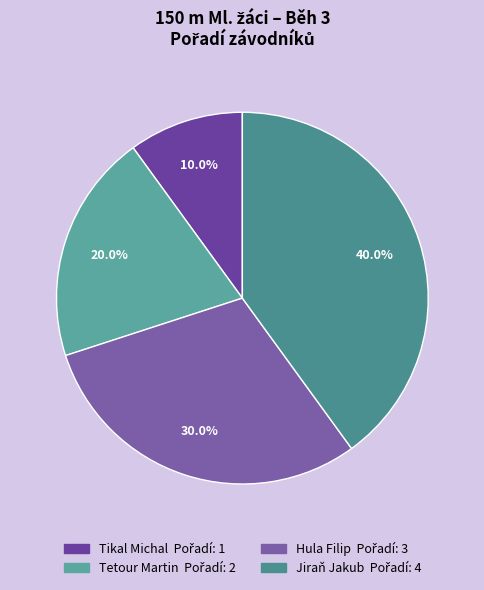

How many segments does this pie chart have?

4